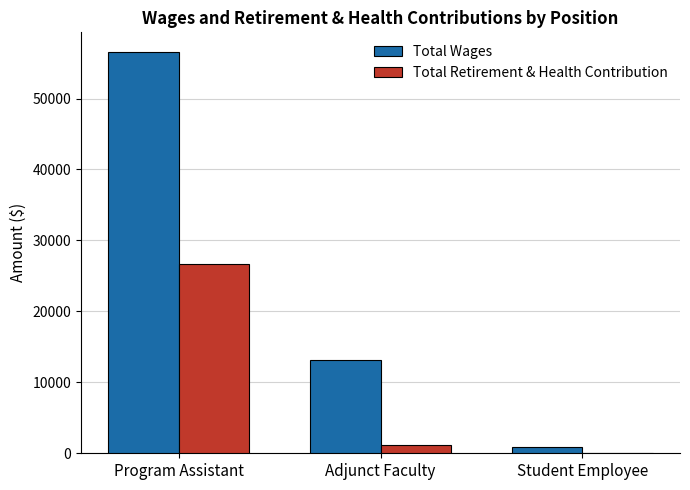

Which series has the largest total across all categories?

Total Wages